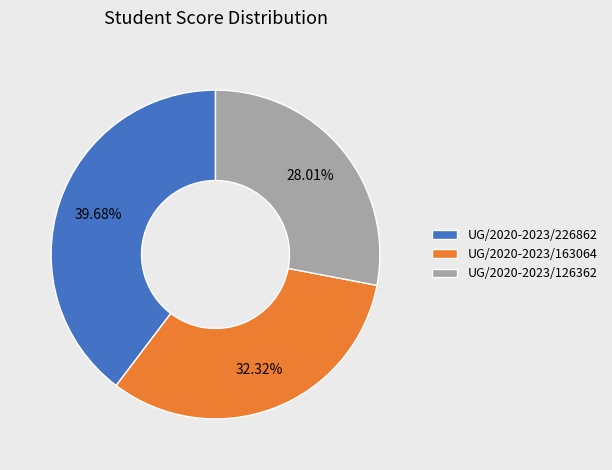

To the nearest percent, what is the difference between the UG/2020-2023/126362 and UG/2020-2023/163064 slice percentages?

4%